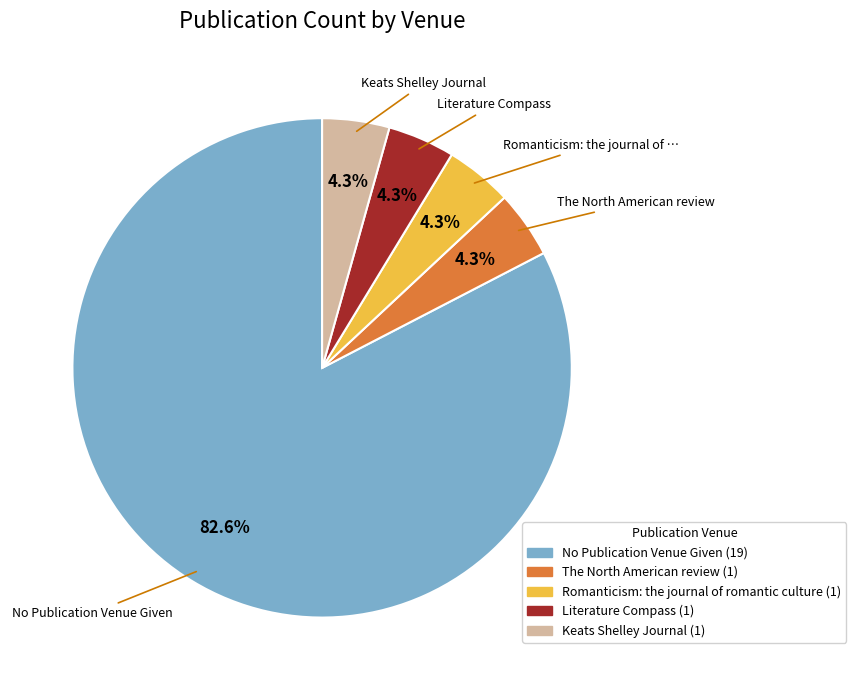

Is there a majority slice in this chart?

Yes